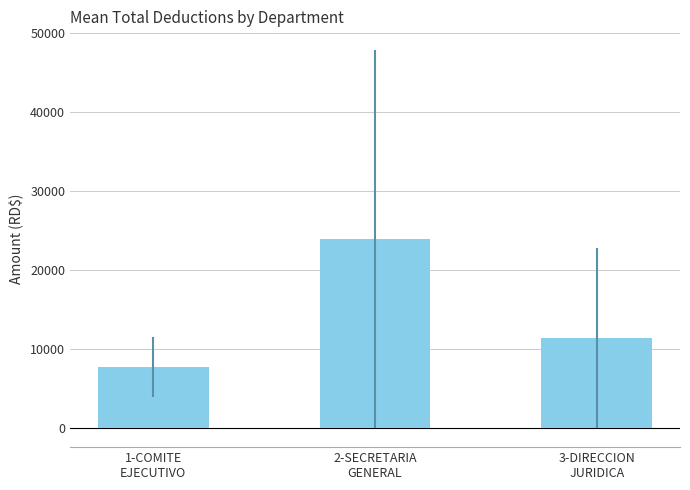

What is the label of the 2nd bar from the left?

2-SECRETARIA
GENERAL